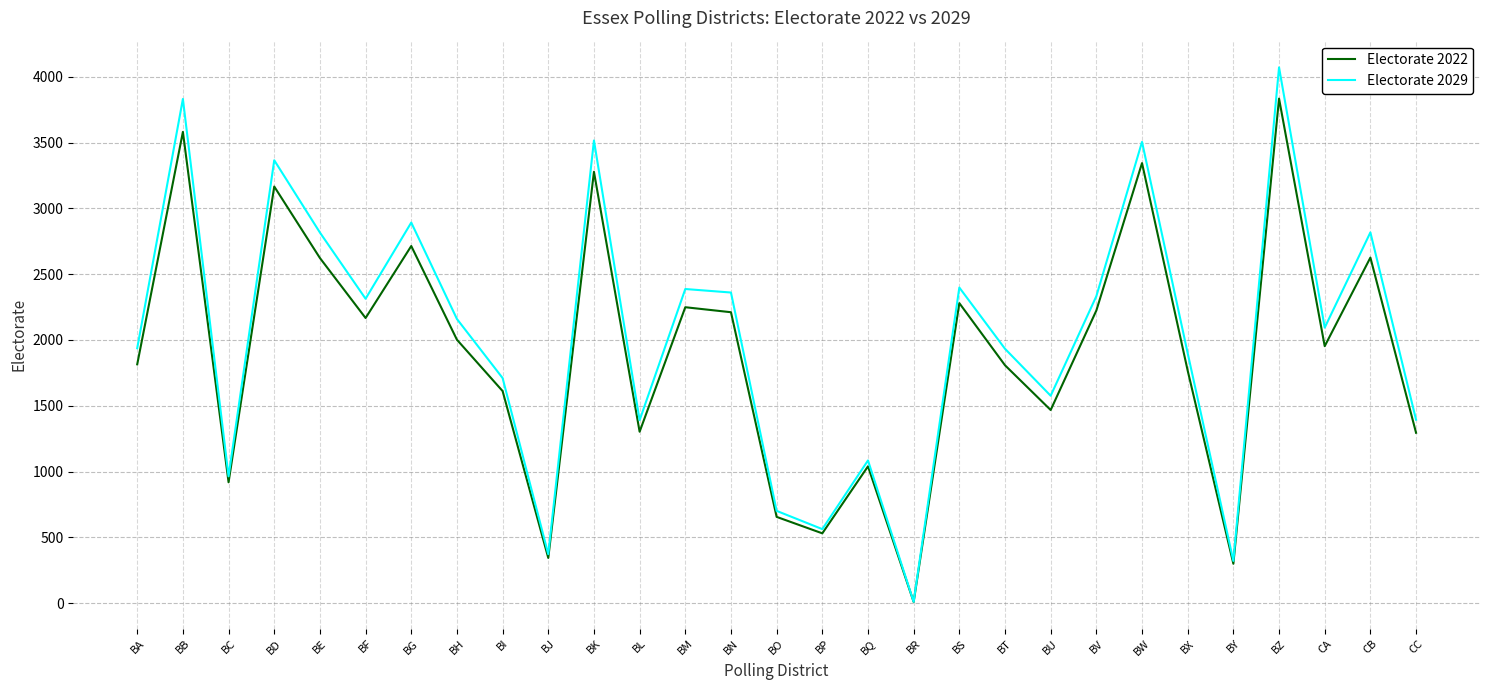

Which series has the widest spread of values?

Electorate 2029